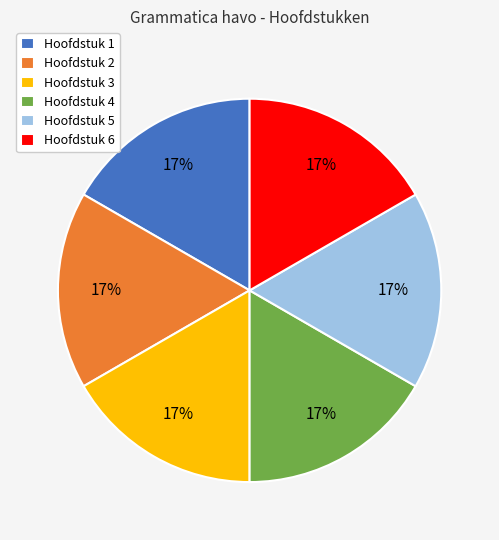

Combined, do Hoofdstuk 5 and Hoofdstuk 3 account for over 50%?

No